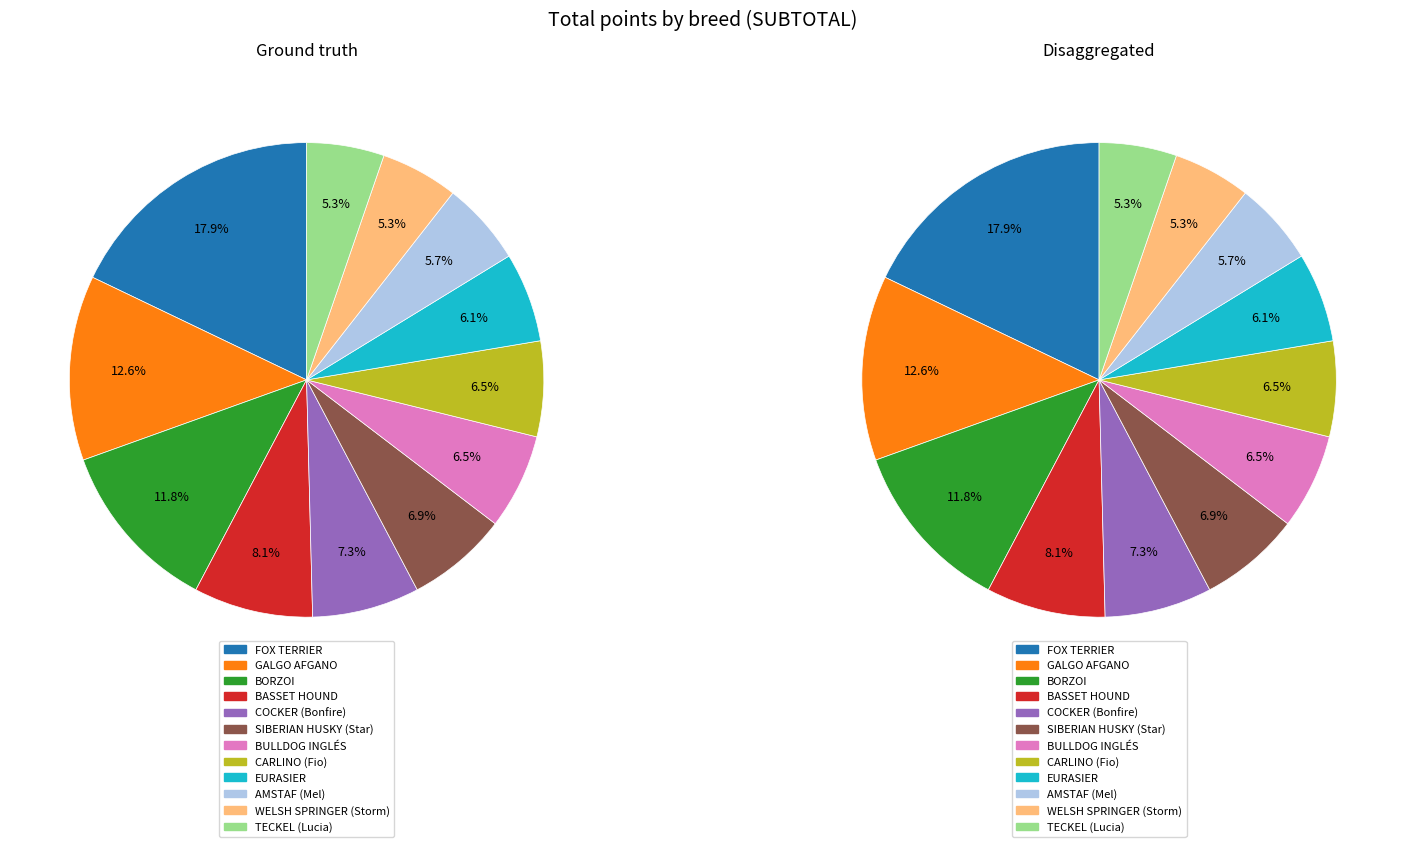

To the nearest percent, what percentage of the pie is BULLDOG INGLÉS?

7%